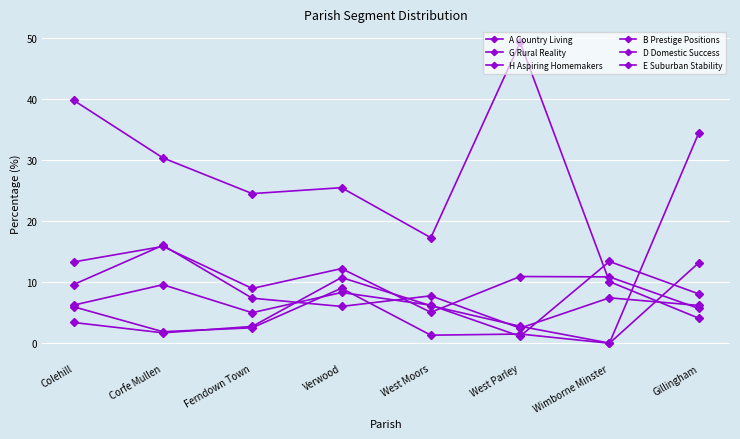

What position from the left is West Moors?

5